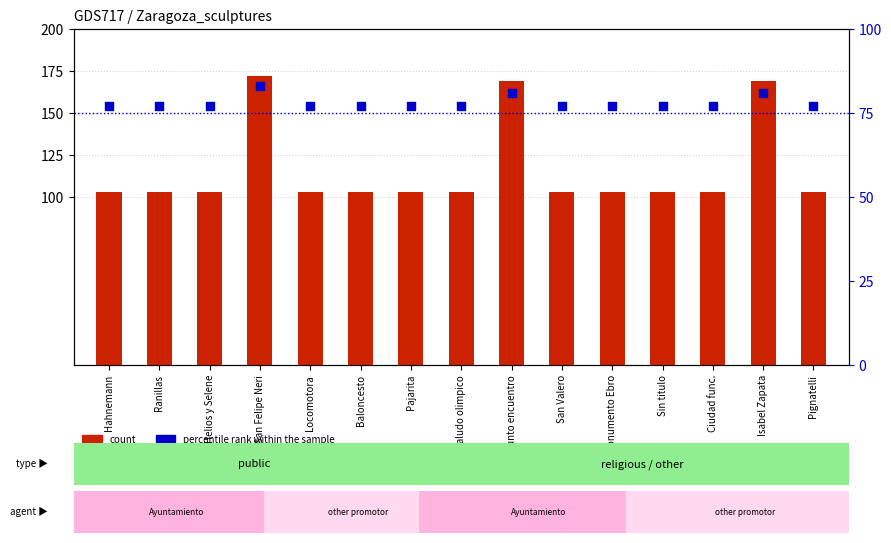

Which series reaches the minimum Y coordinate?

percentile rank within the sample